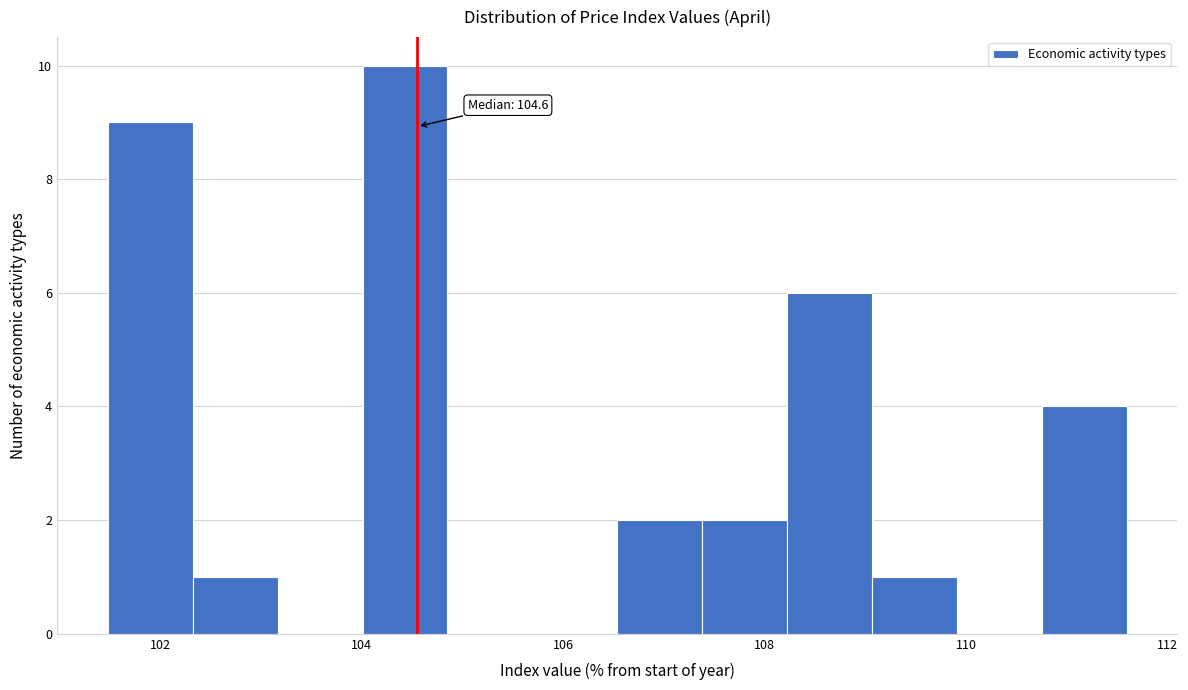

Which range on the x-axis has the tallest bar?

104.0 to 104.8